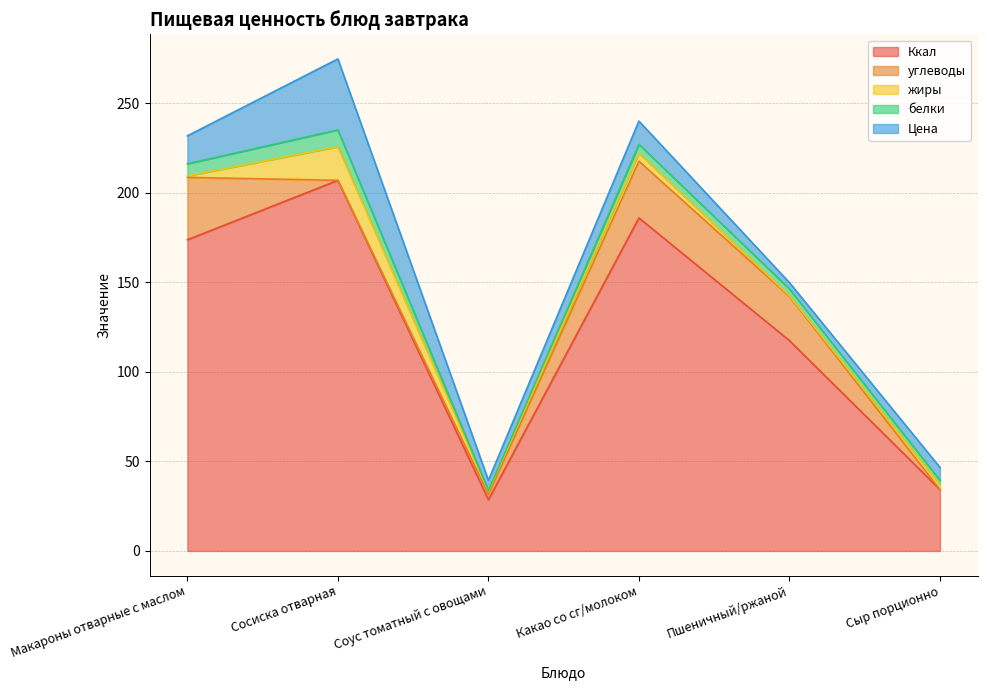

Which series changed the most between Какао со сг/молоком and Сыр порционно?

Ккал